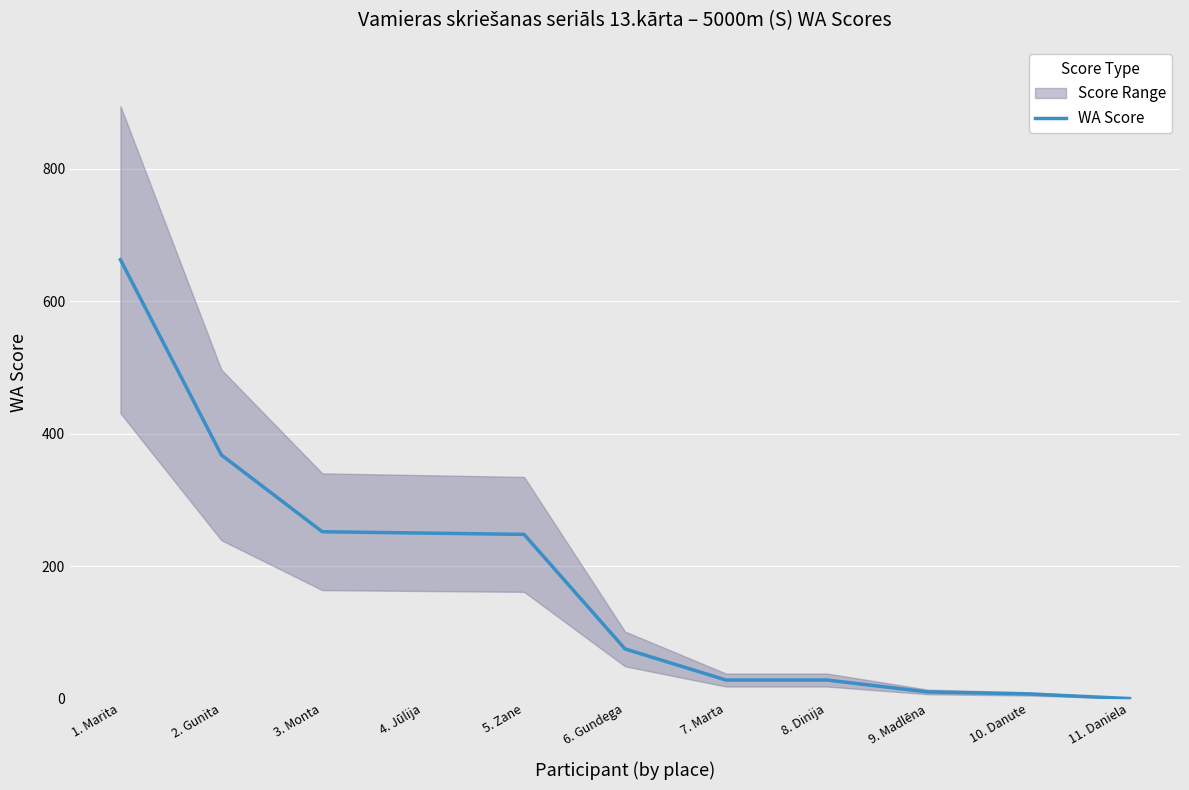

What is the average value?

175